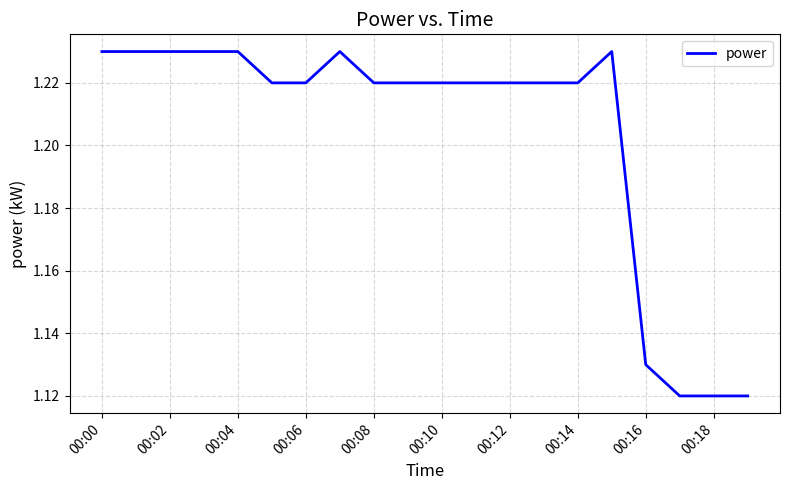

The chart shows a value of 1.7 at 00:02. True or false?

False